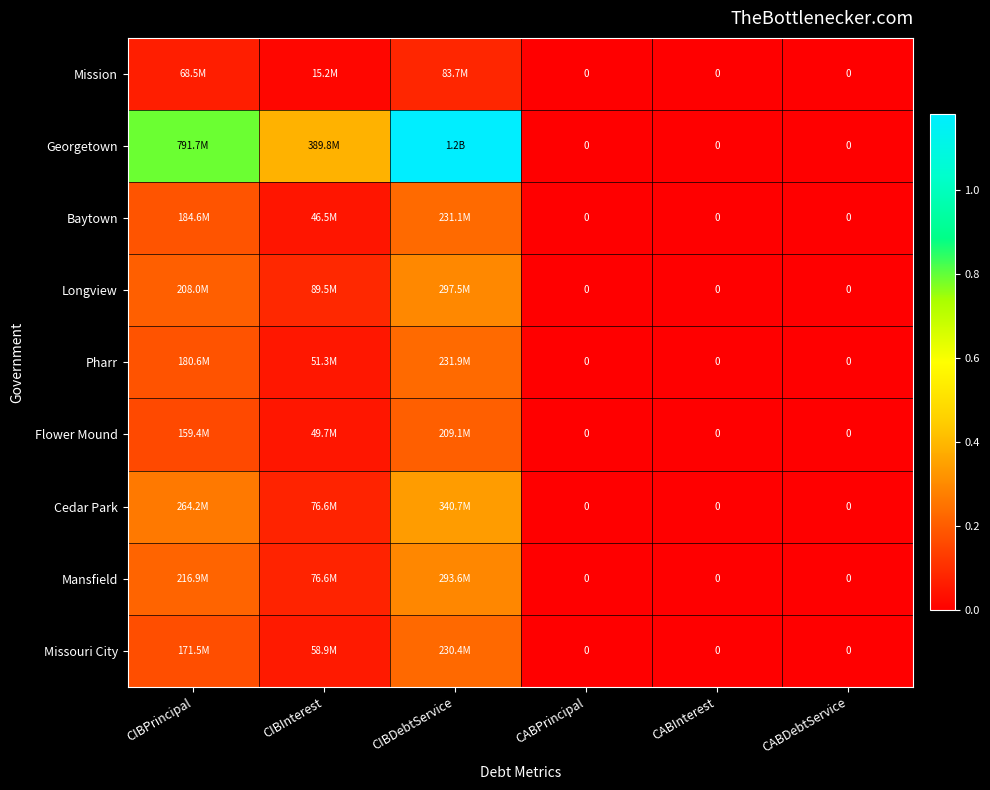

Where is Pharr nearest to the value 115954286?

CIBInterest